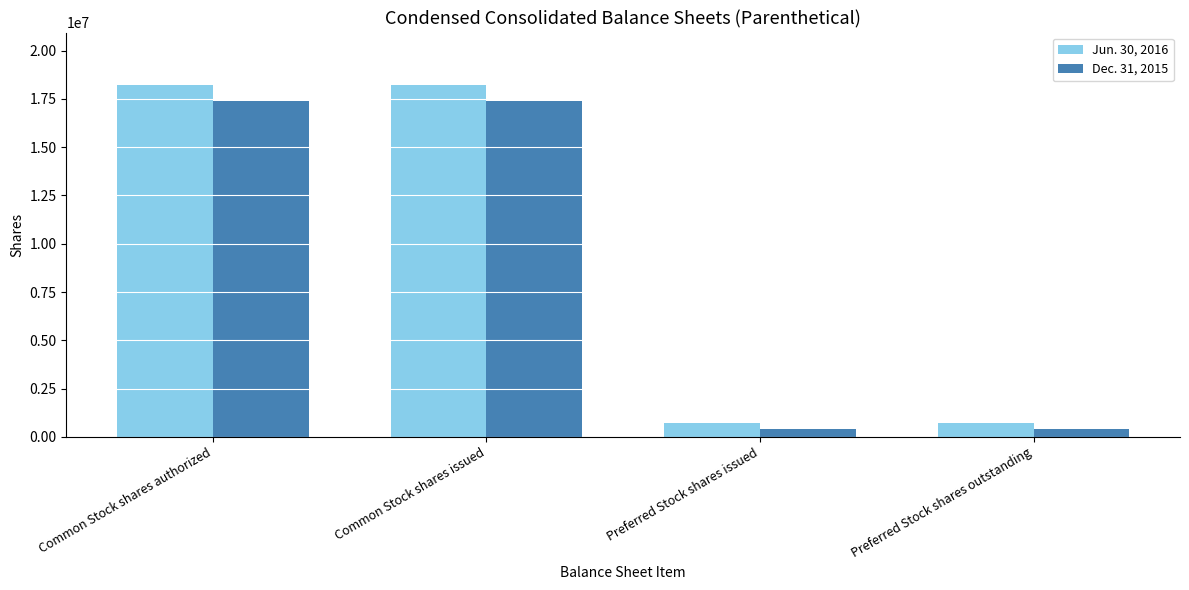

How many groups of bars are there?

4